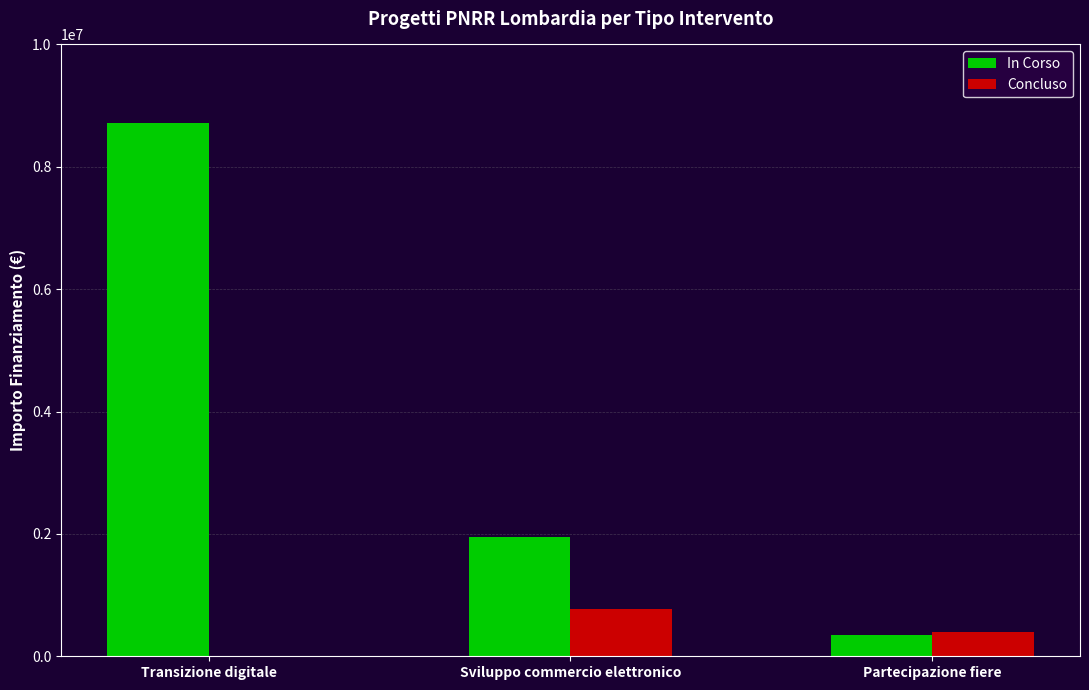

Reading left to right, extract all data points from this chart.

In Corso: Transizione digitale=8714800	Sviluppo commercio elettronico=1950000	Partecipazione fiere=350000
Concluso: Transizione digitale=0	Sviluppo commercio elettronico=770000	Partecipazione fiere=400000